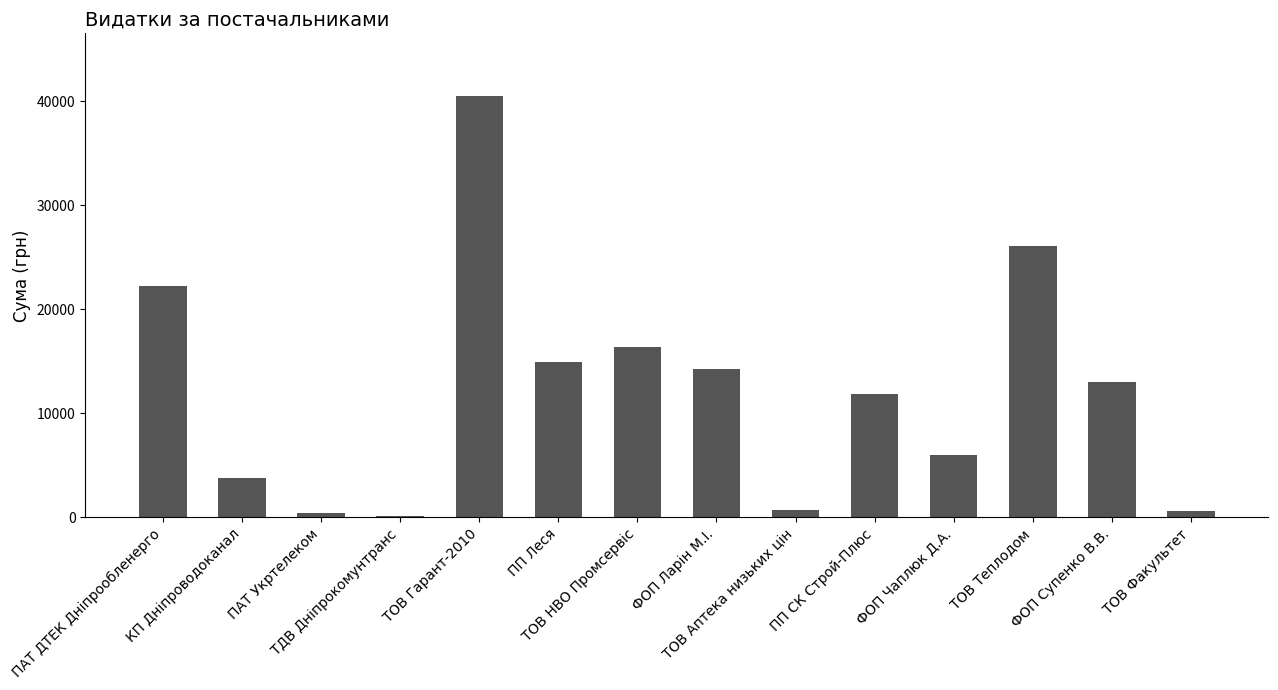

What is the sum of the values at ПП Леся and ТОВ Теплодом?

41085.6